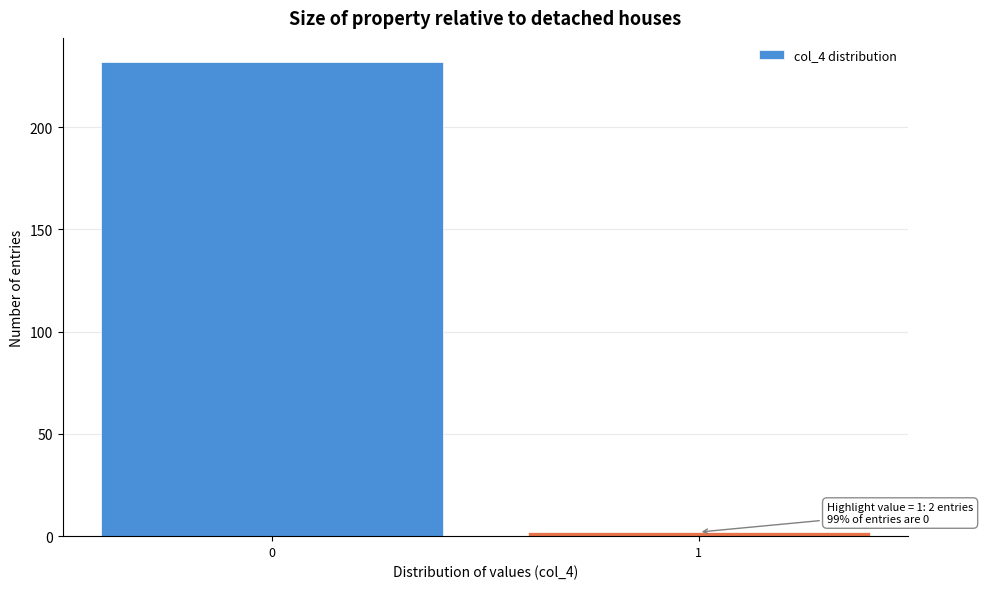

Reading right to left, transcribe all the data shown in this chart.

2	232